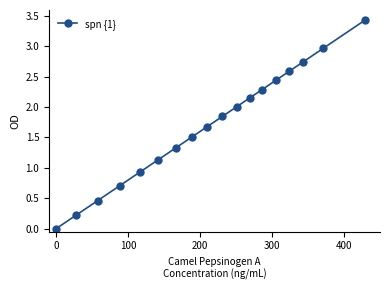

True or false: there are more than 0 points higher than both neighbors.

False